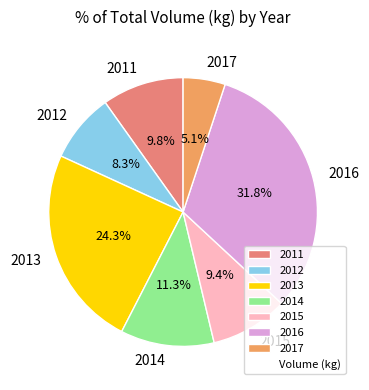

What percentage is NOT represented by 2016?

68.2%